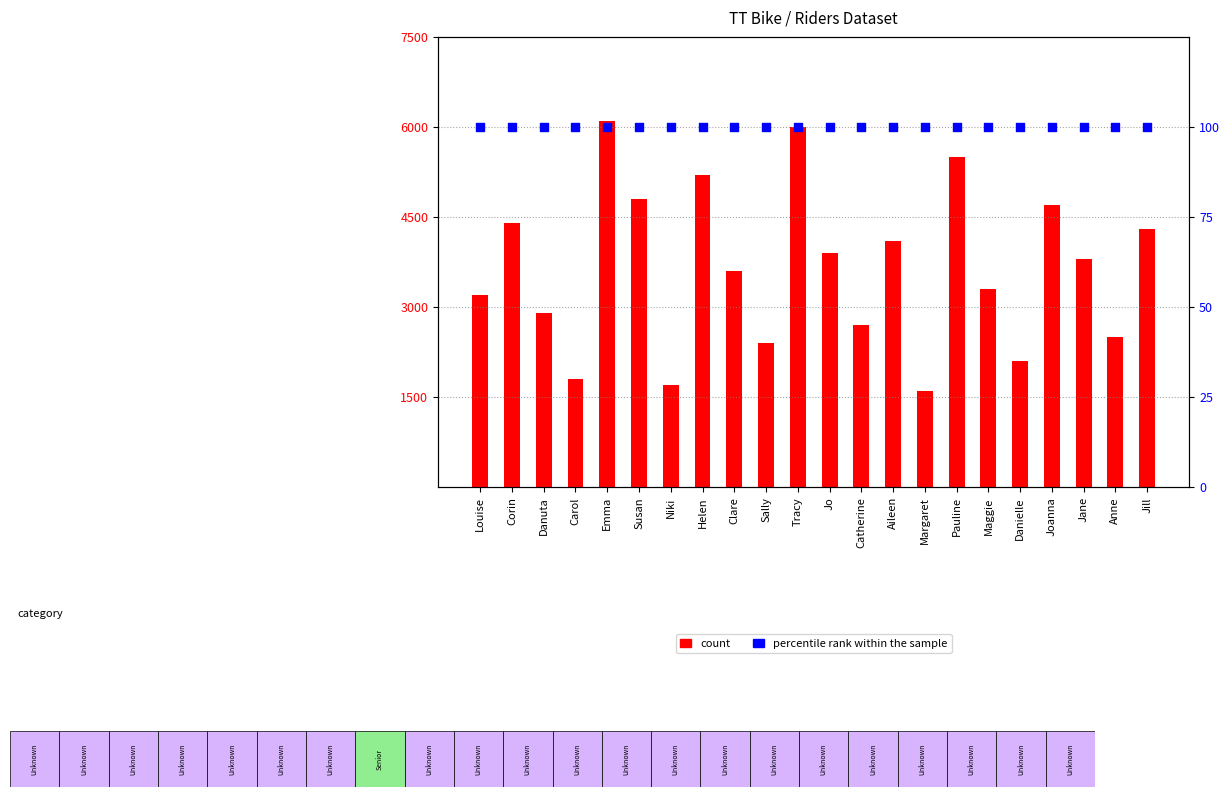

Which series reaches the minimum Y coordinate?

percentile rank within the sample